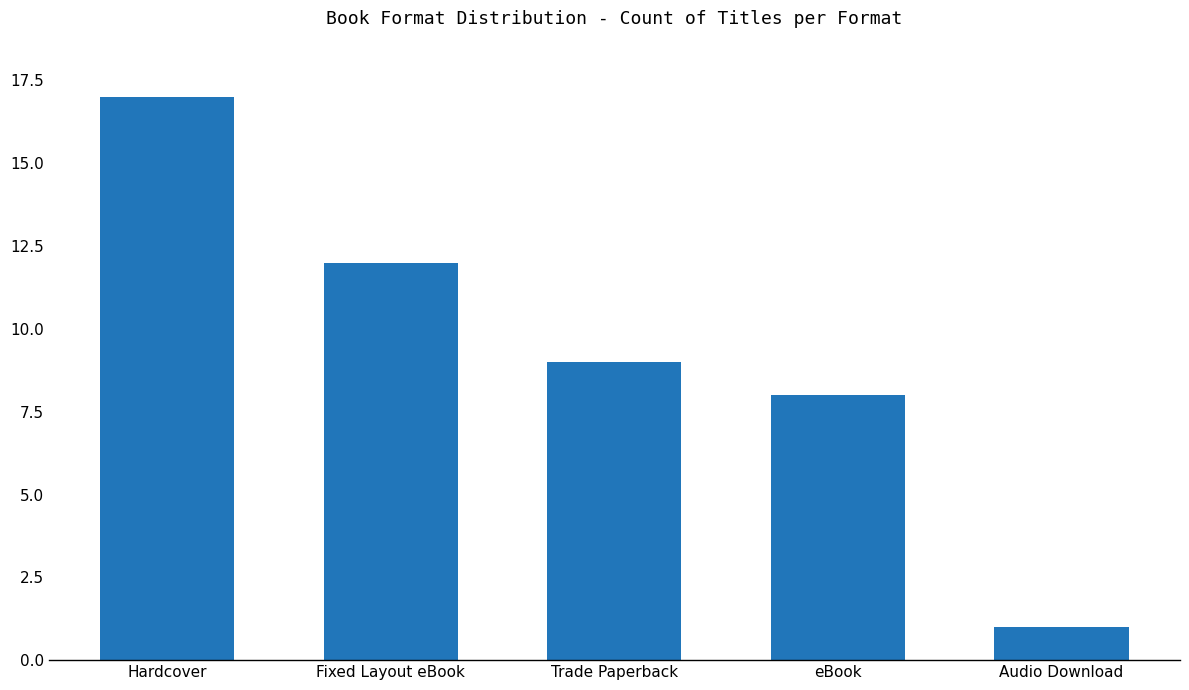

Rank the categories by value from lowest to highest.

Audio Download, eBook, Trade Paperback, Fixed Layout eBook, Hardcover